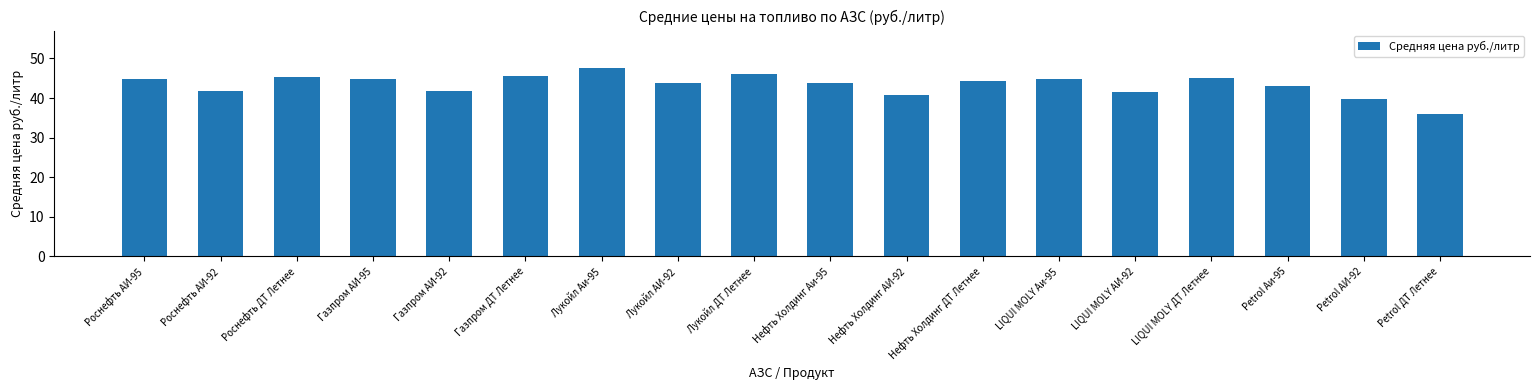

The chart shows a value of 44.2 at Нефть Холдинг ДТ Летнее. True or false?

True